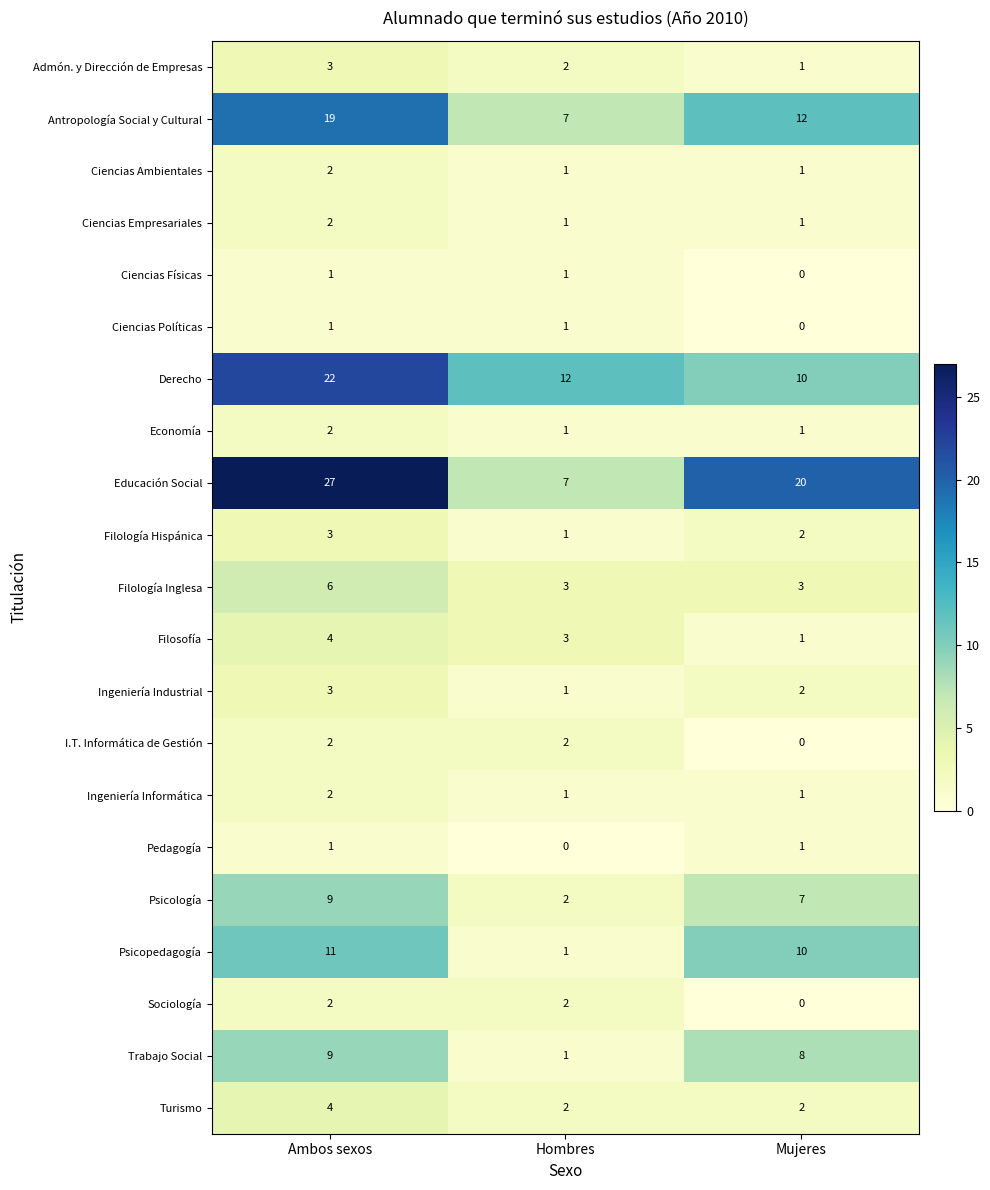

Which series changed the most between Ambos sexos and Mujeres?

Derecho